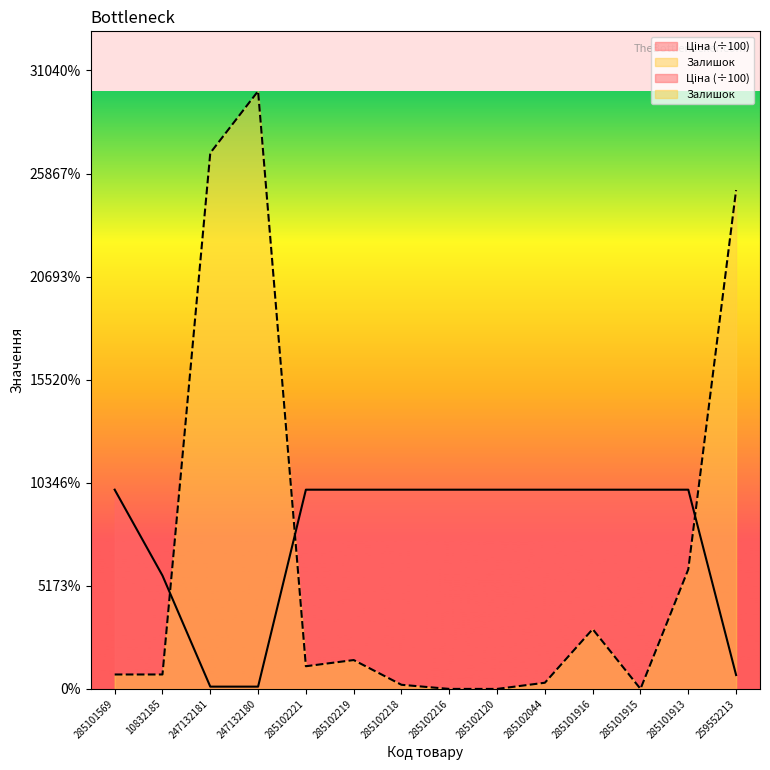

Count the number of categories in the chart.

14